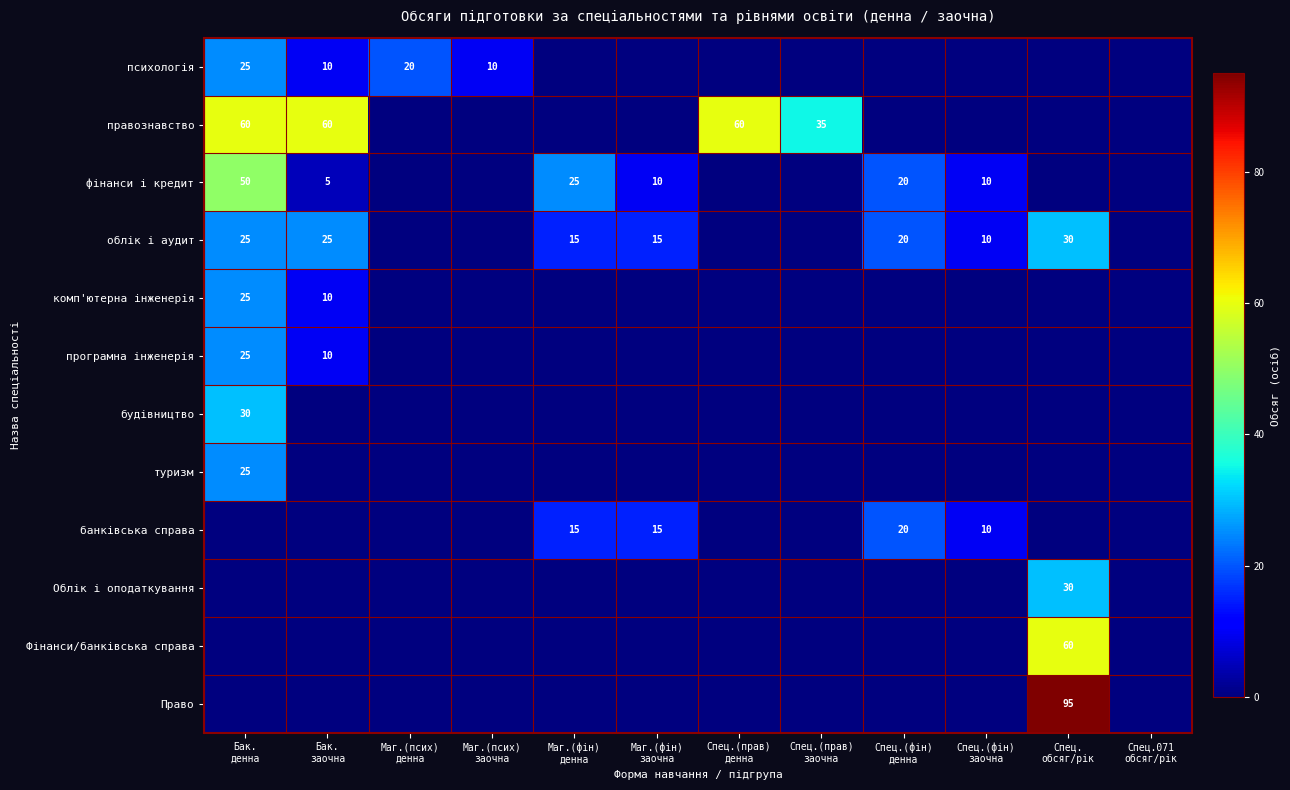

The туризм series shows 0 at Маг.(фін) заочна. True or false?

True